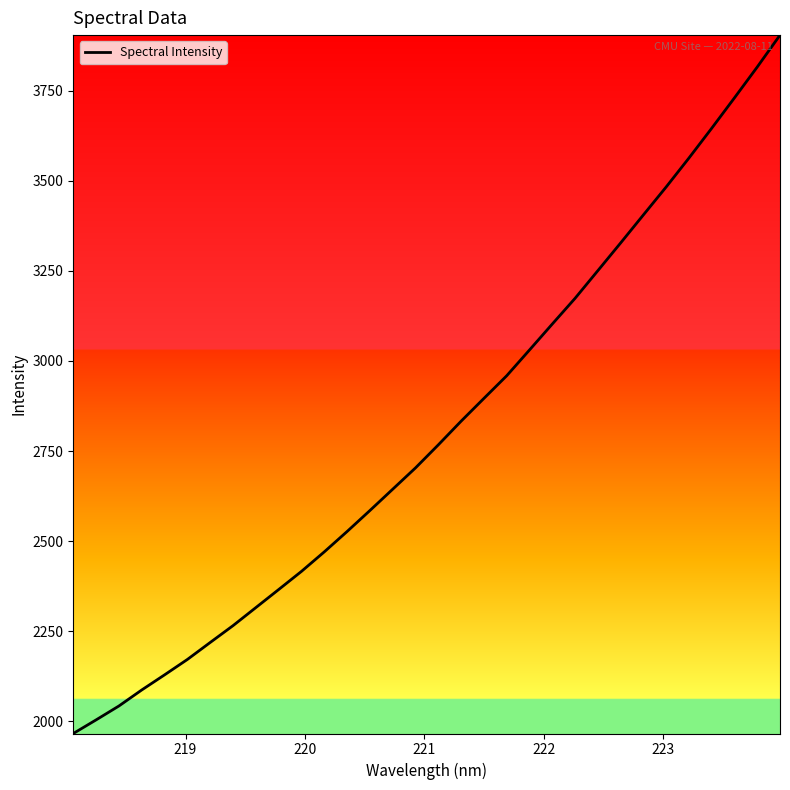

What is the maximum value shown in the chart?

3904.7